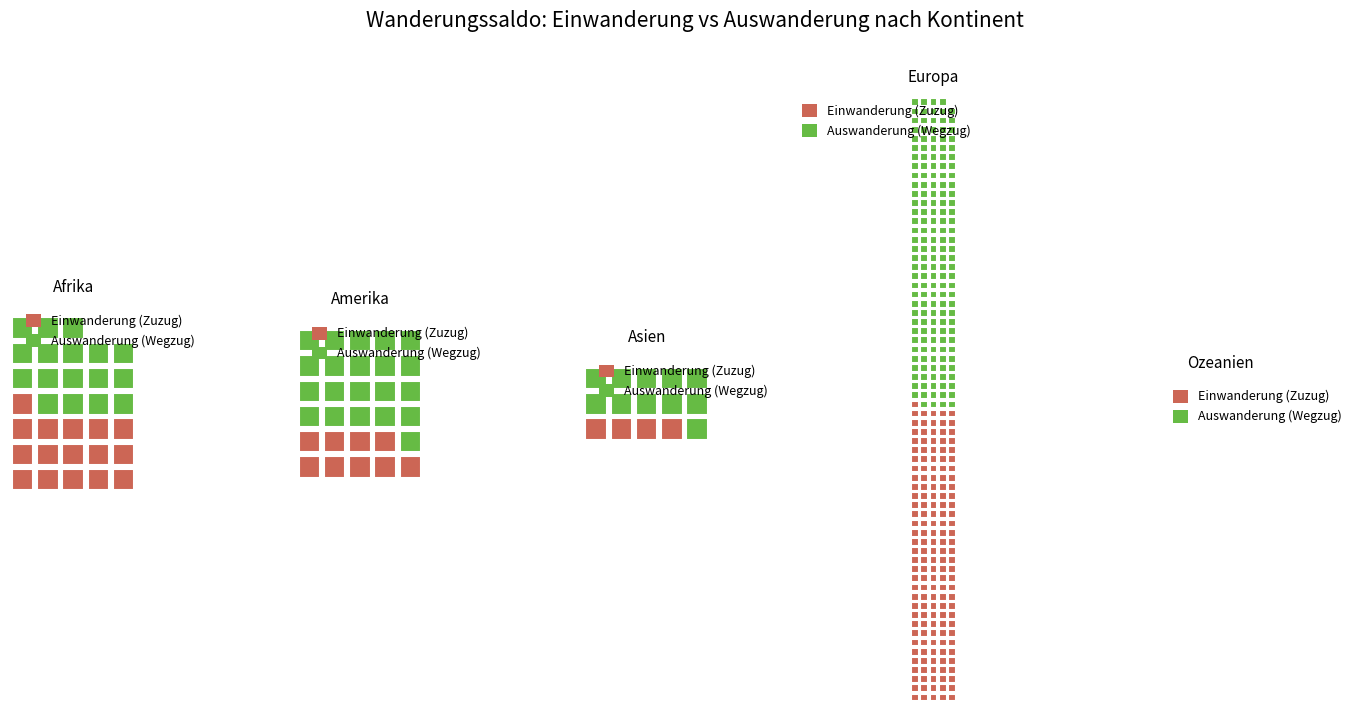

How many series are shown in this chart?

2